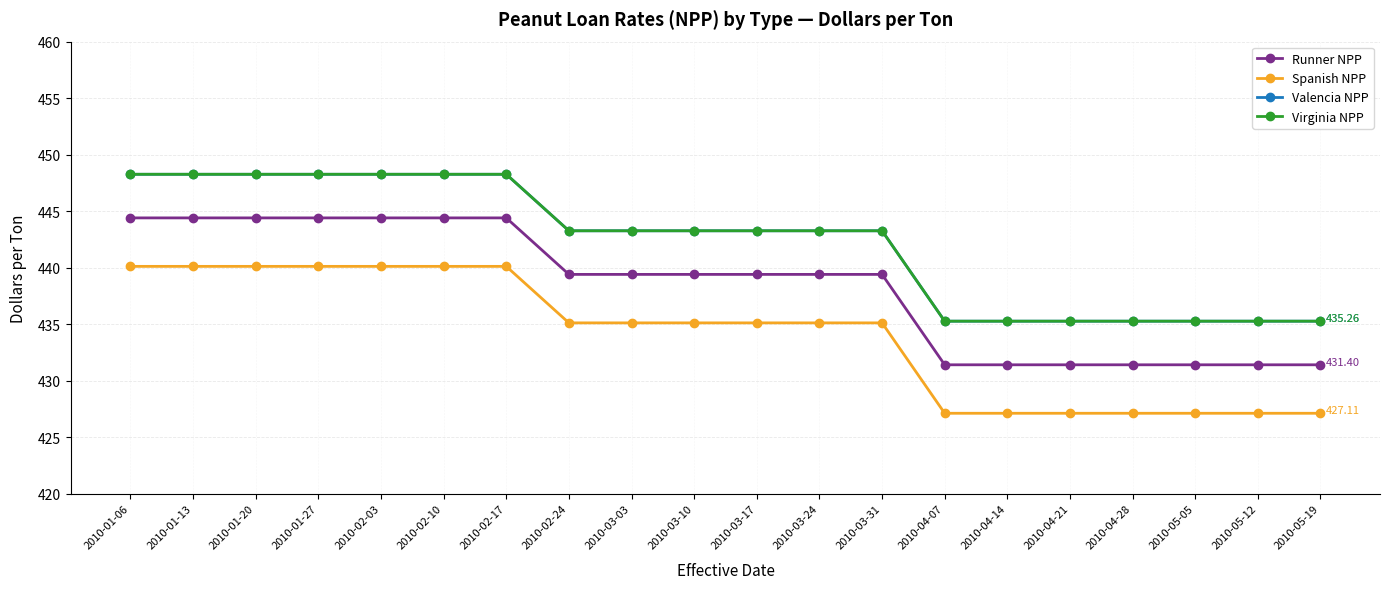

Is this an area chart (filled region under the line)?

No